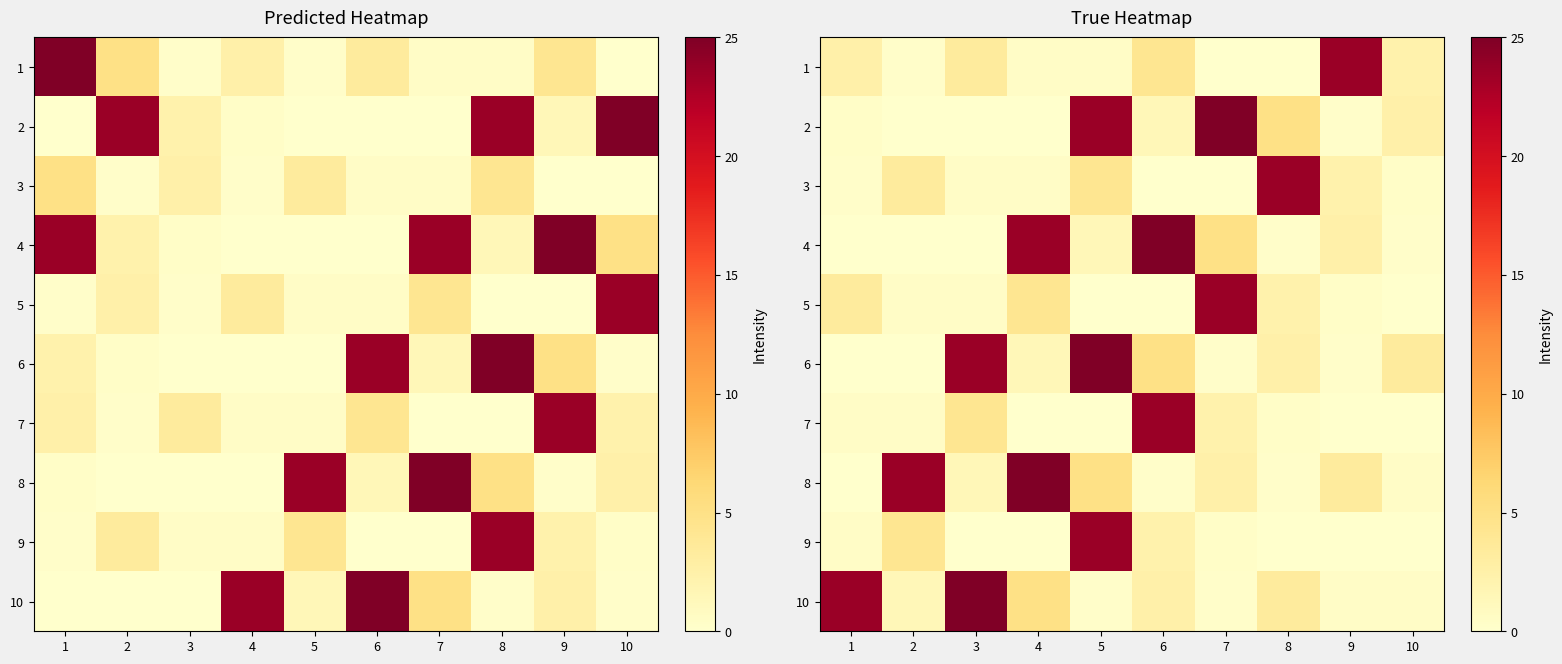

What is the difference between the maximum and minimum values in the 3 series?

23.6